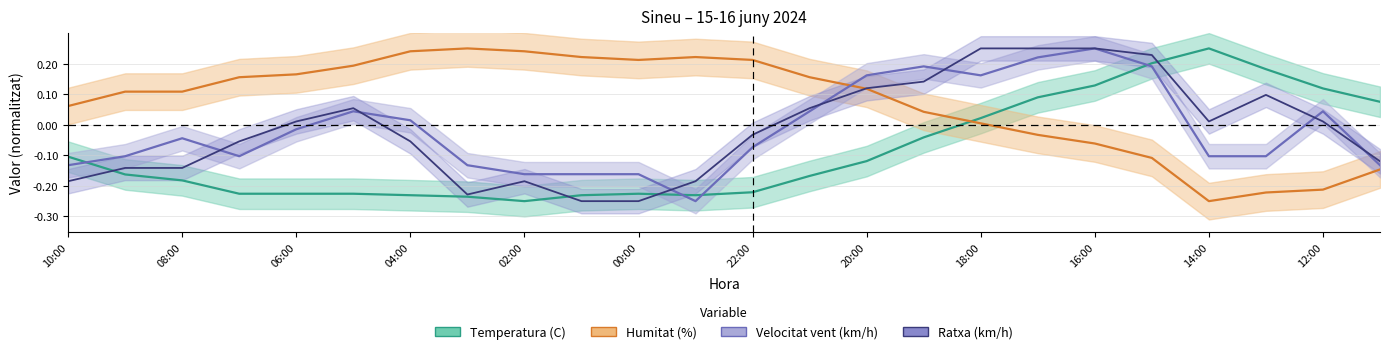

What is the highest value of the Humitat (%) series?

0.2